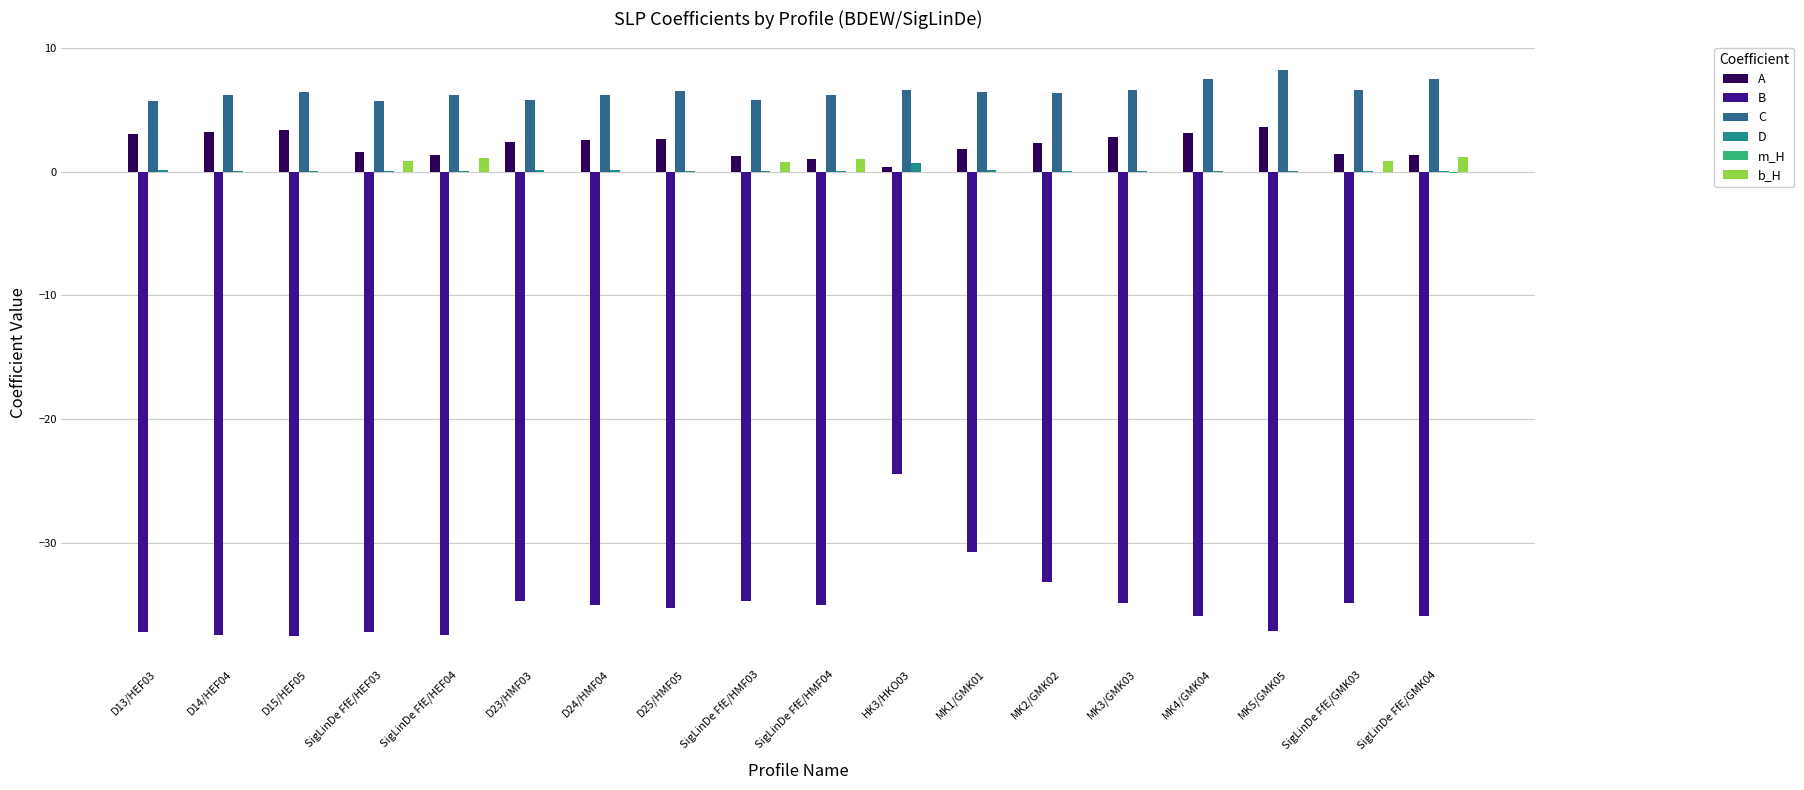

What is the total value across all series at SigLinDe FfE/HEF04?

-28.8